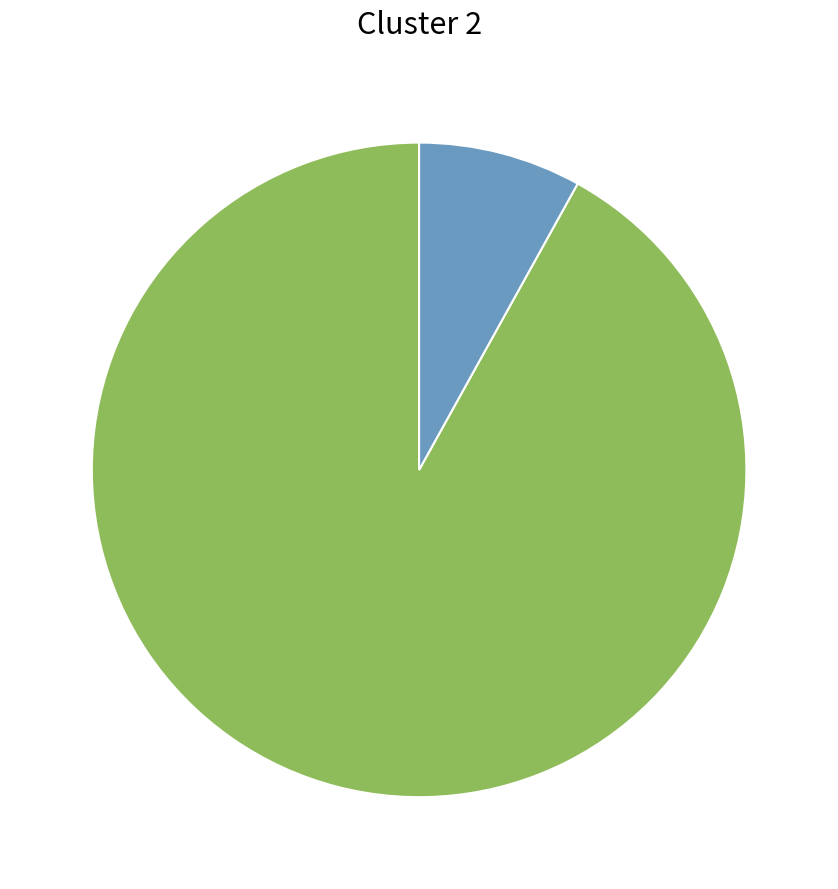

Is there any slice that represents more than half of the pie?

Yes